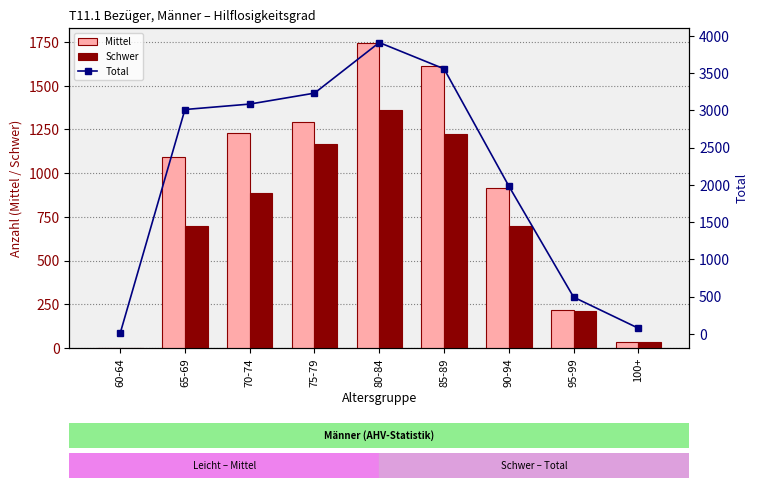

At which category is the sum across all series the highest?

80-84